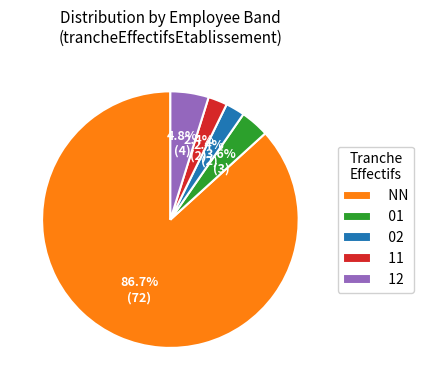

Which category has the biggest portion of the pie?

NN